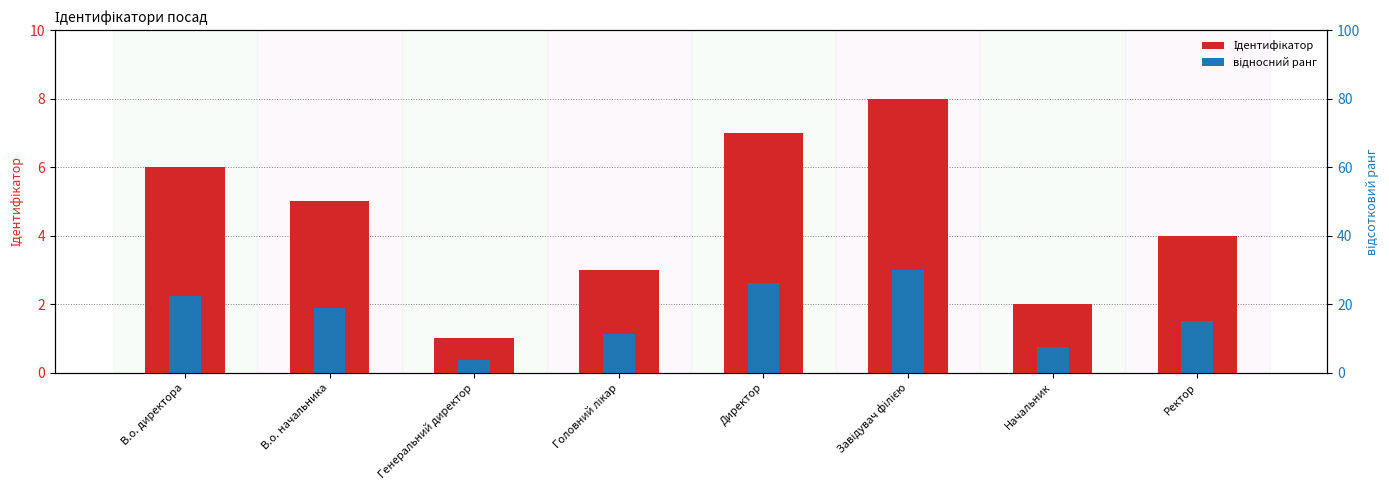

Reading left to right, extract all data points from this chart.

Ідентифікатор: 6.0	5.0	1.0	3.0	7.0	8.0	2.0	4.0
відносний ранг: 2.2	1.9	0.4	1.1	2.6	3.0	0.8	1.5